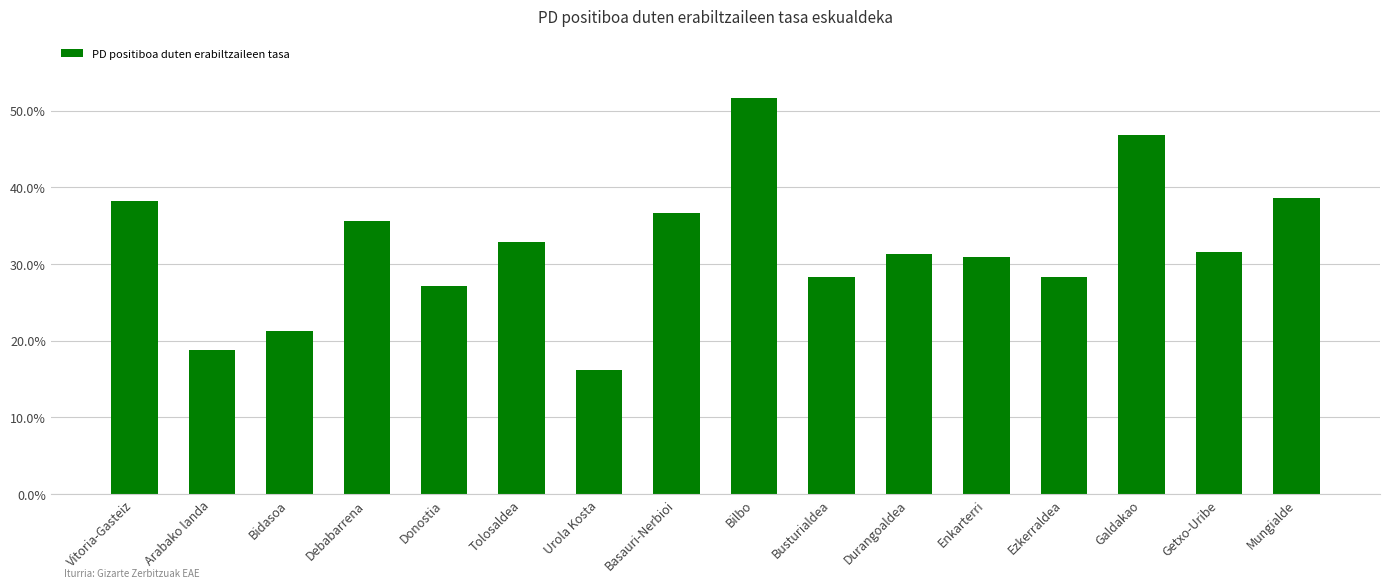

Which label corresponds to the smallest value in the chart?

Urola Kosta